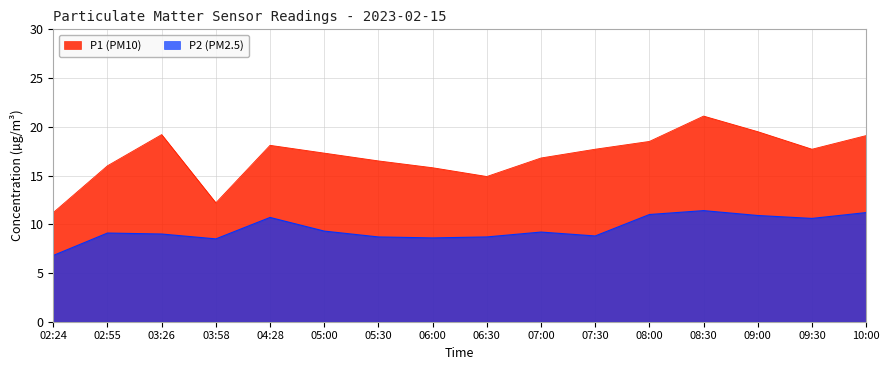

What is the sum of the P1 (PM10) values at 08:30 and 02:24?

32.3